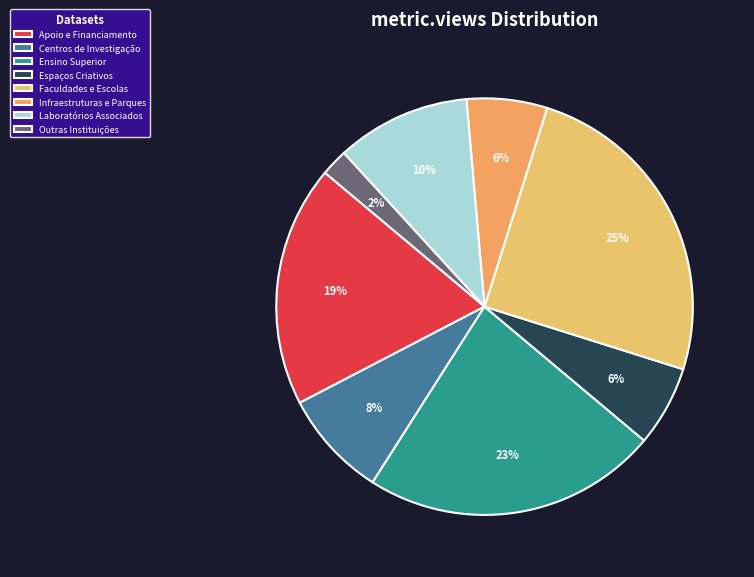

Count the number of slices in the pie.

8